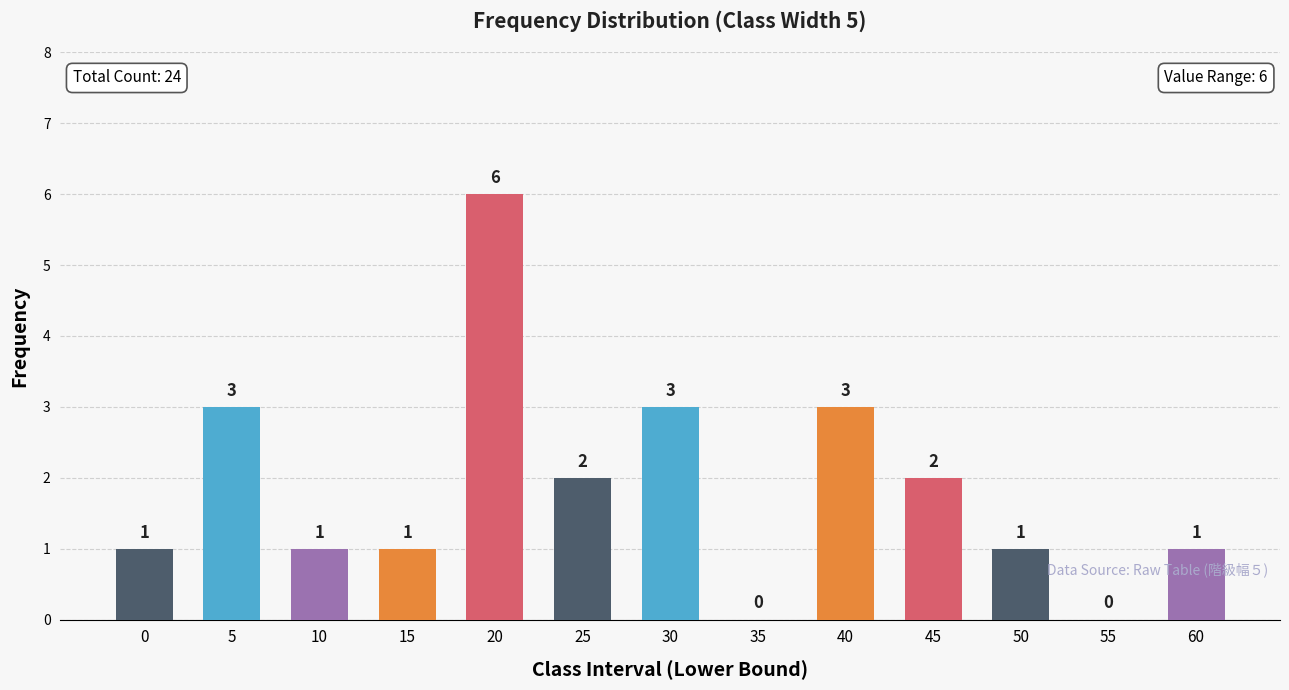

Count the values in the range 1 to 3.

10